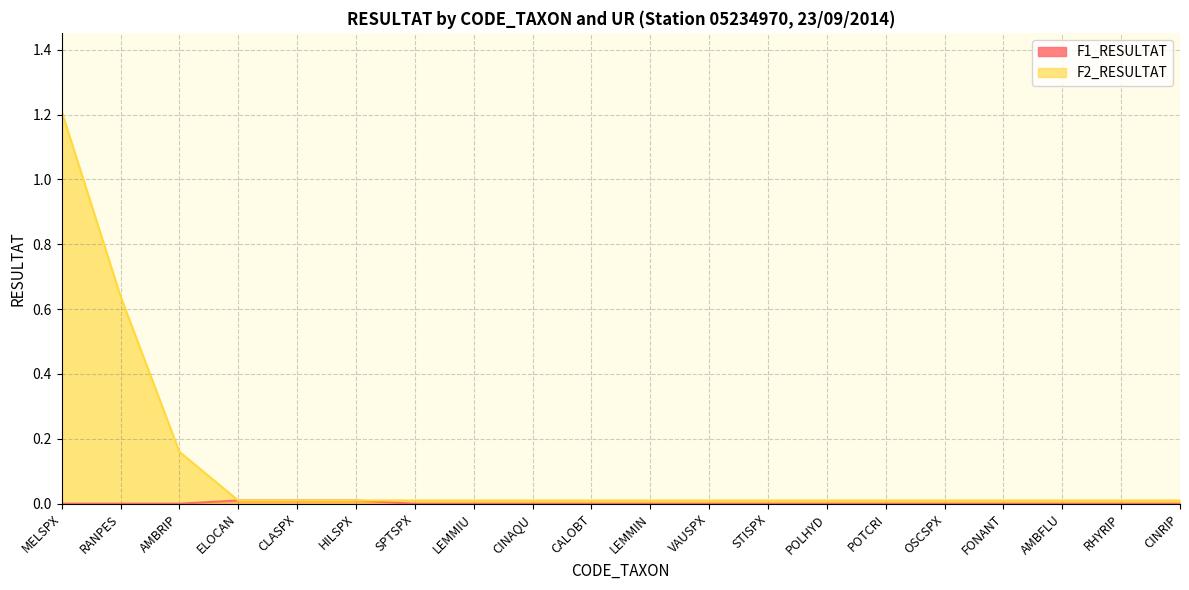

Which series changed the most between MELSPX and CALOBT?

F2_RESULTAT